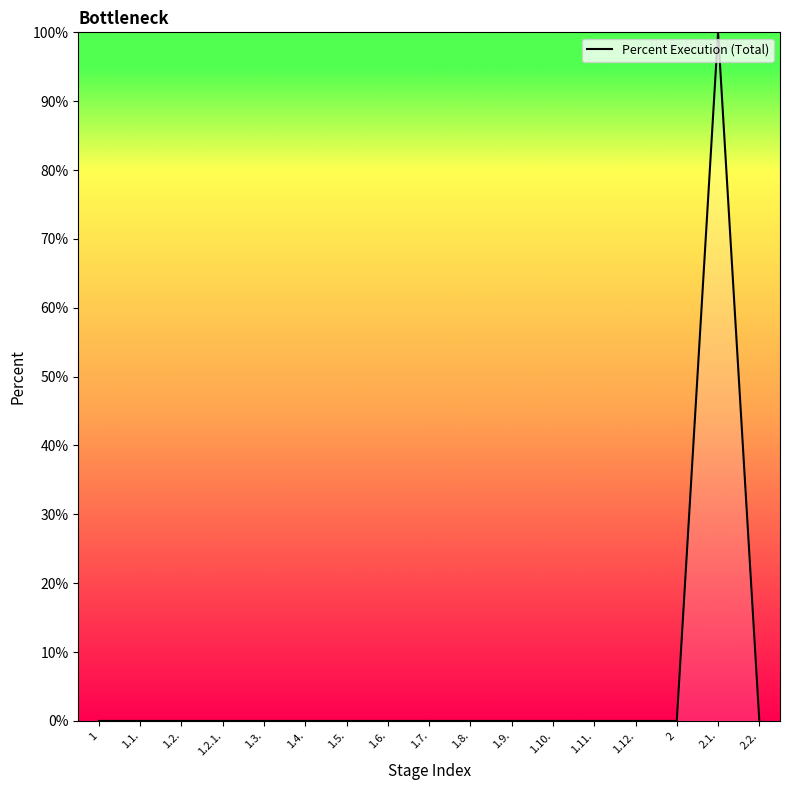

At which category does the chart reach its peak across all series?

2.1.